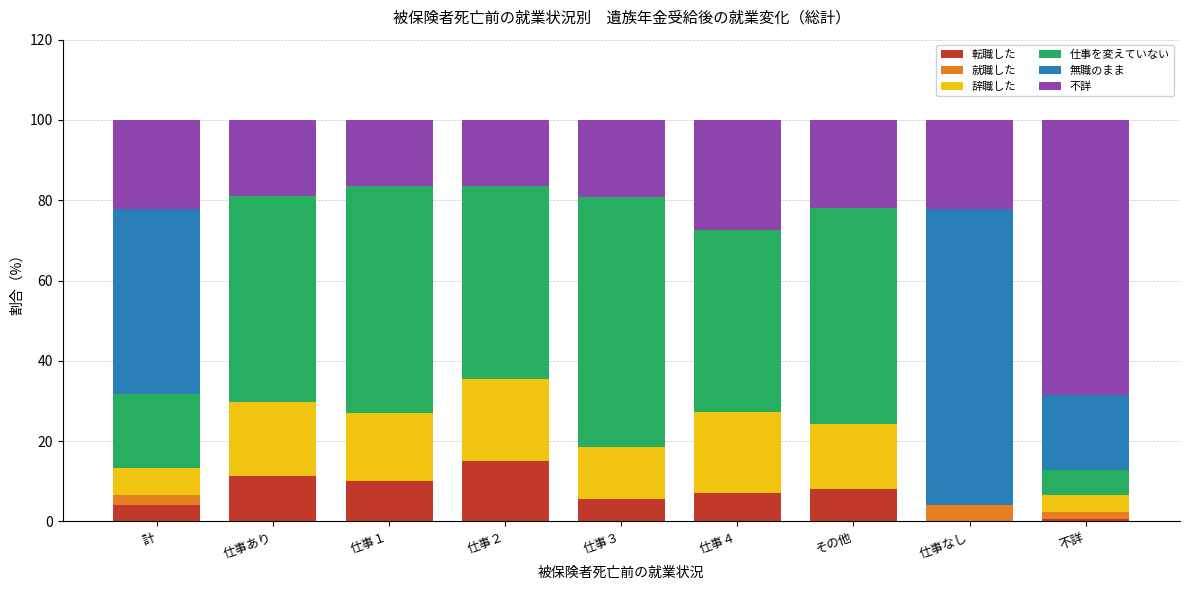

What is the highest value of the 転職した series?

15.1